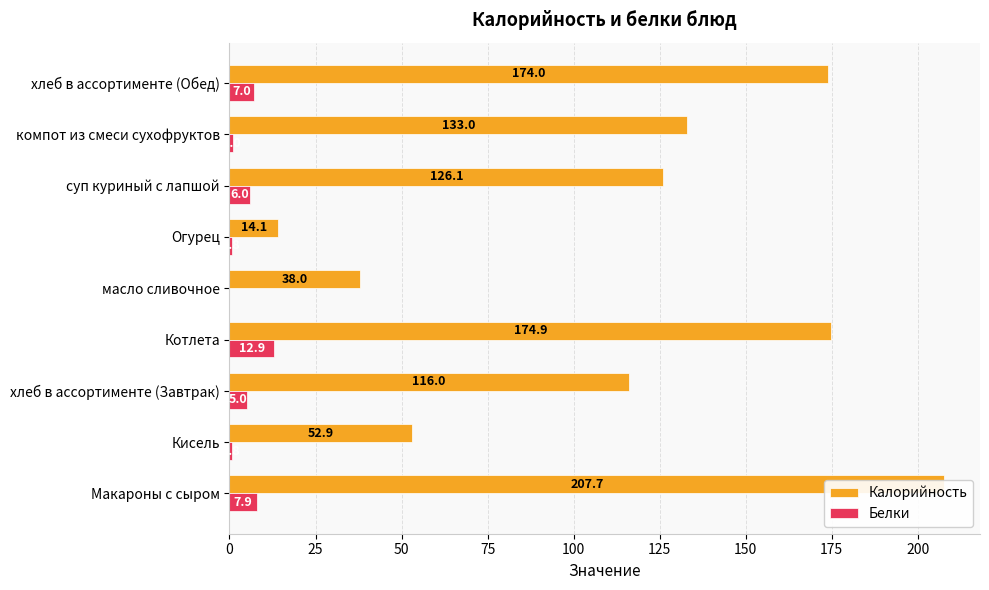

How many data points in Белки are above 5?

4